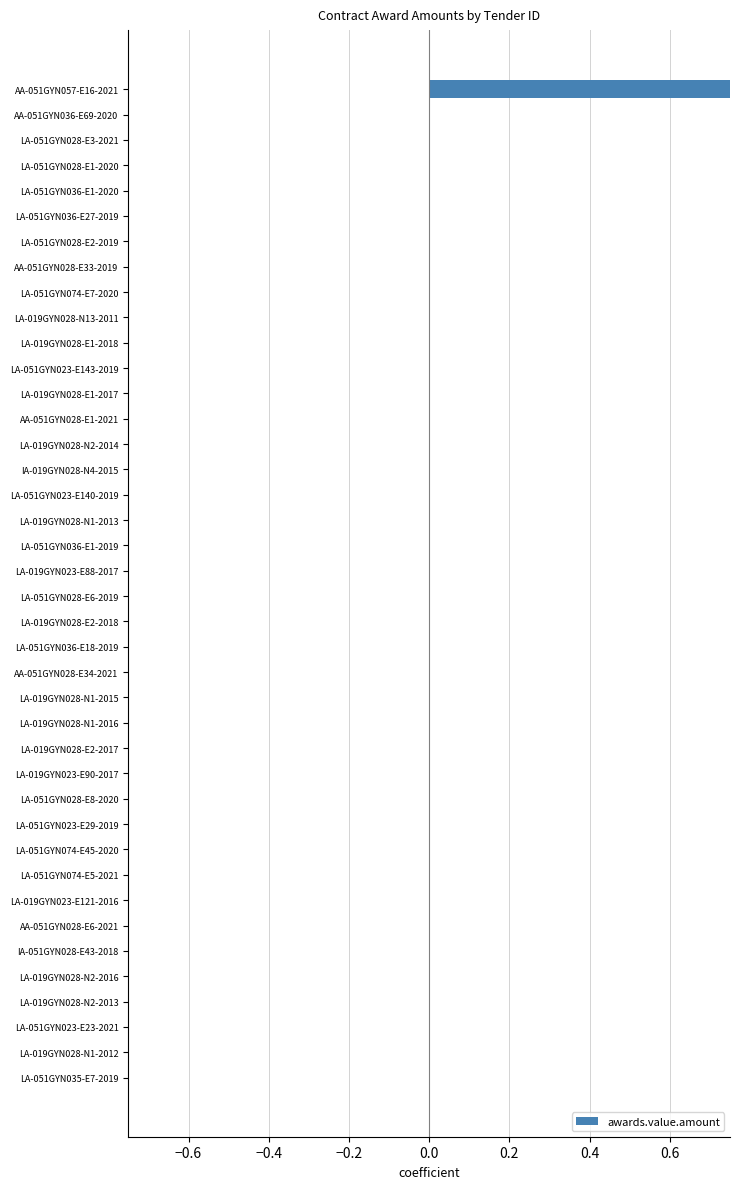

What is the difference between the maximum and minimum values?

1.0